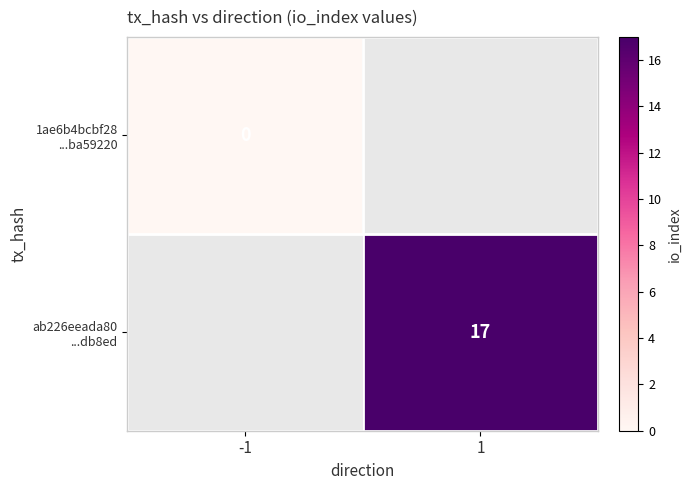

At -1, list the series in order from smallest to largest.

1ae6b4bcbf28 ...ba59220, ab226eeada80 ...db8ed